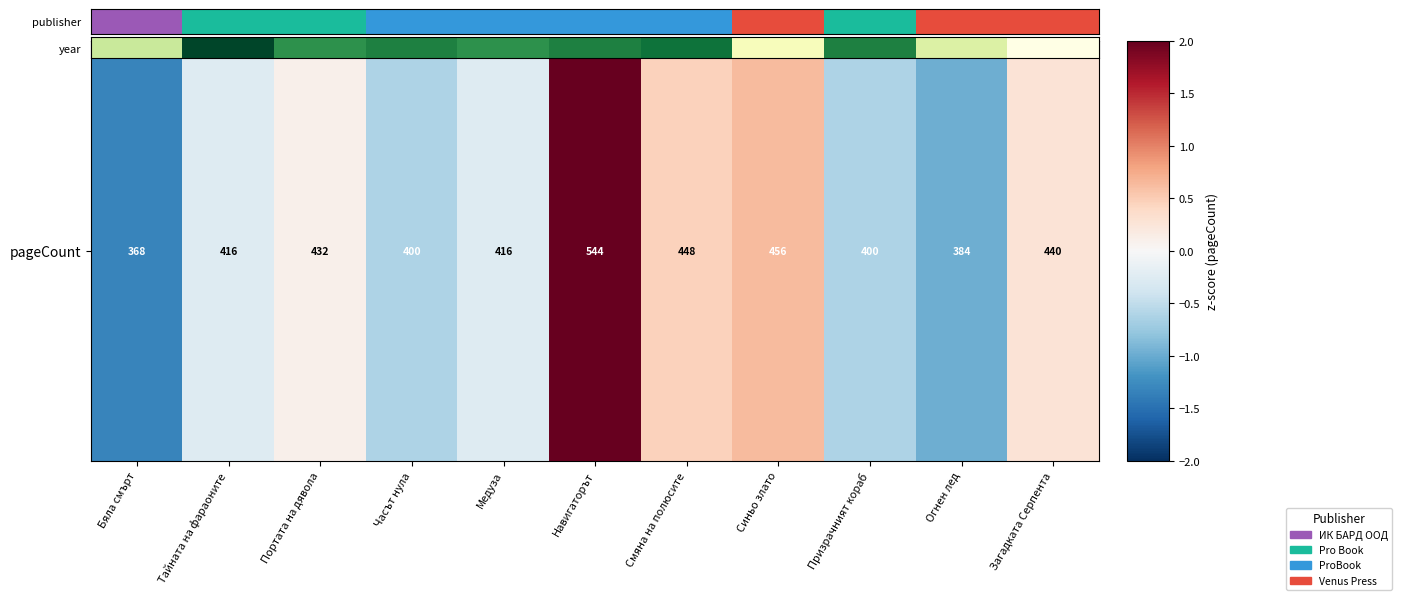

Which has a higher value, Загадката Серпента or Бяла смърт?

Бяла смърт